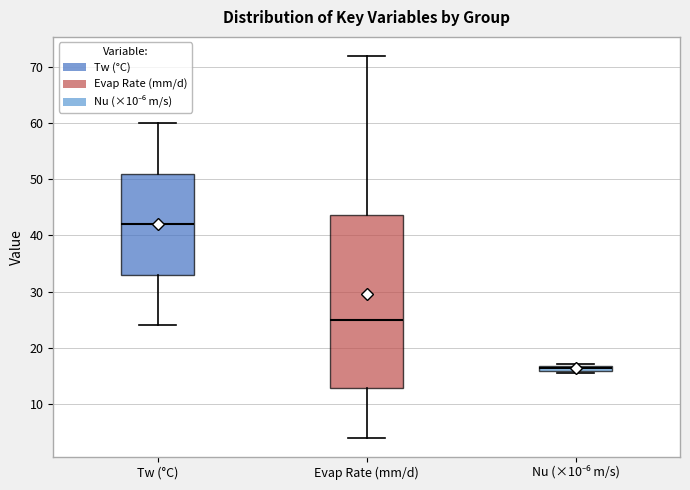

Comparing the boxes themselves (not the whiskers), which one is the tallest?

Evap Rate (mm/d)